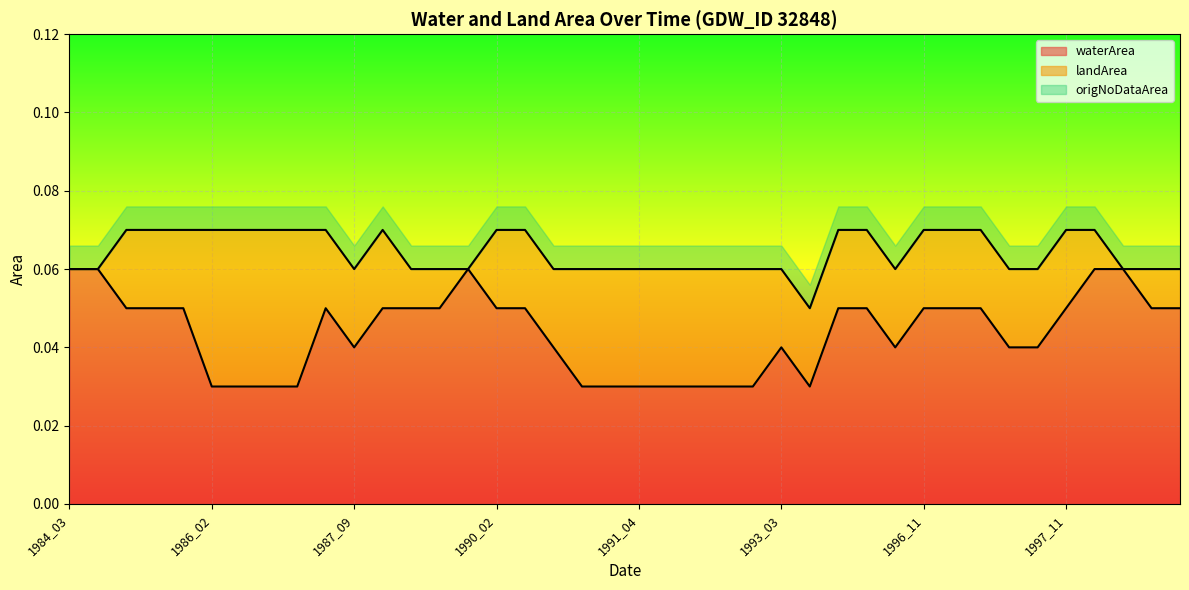

Does the chart display data point markers on the line(s)?

No